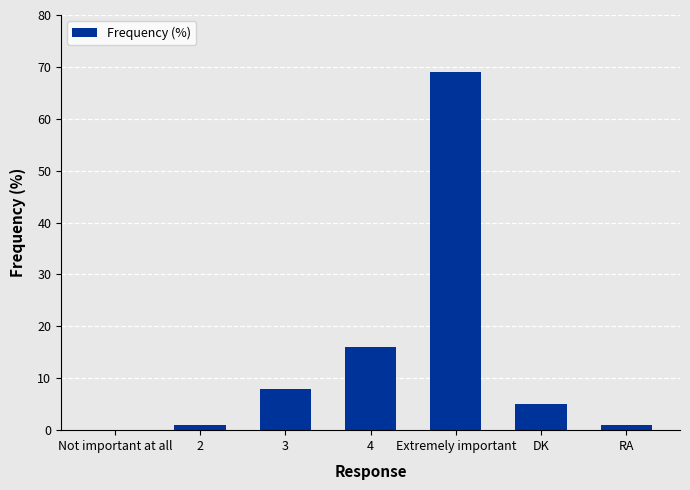

Is it true that the value at 4 is 16?

True